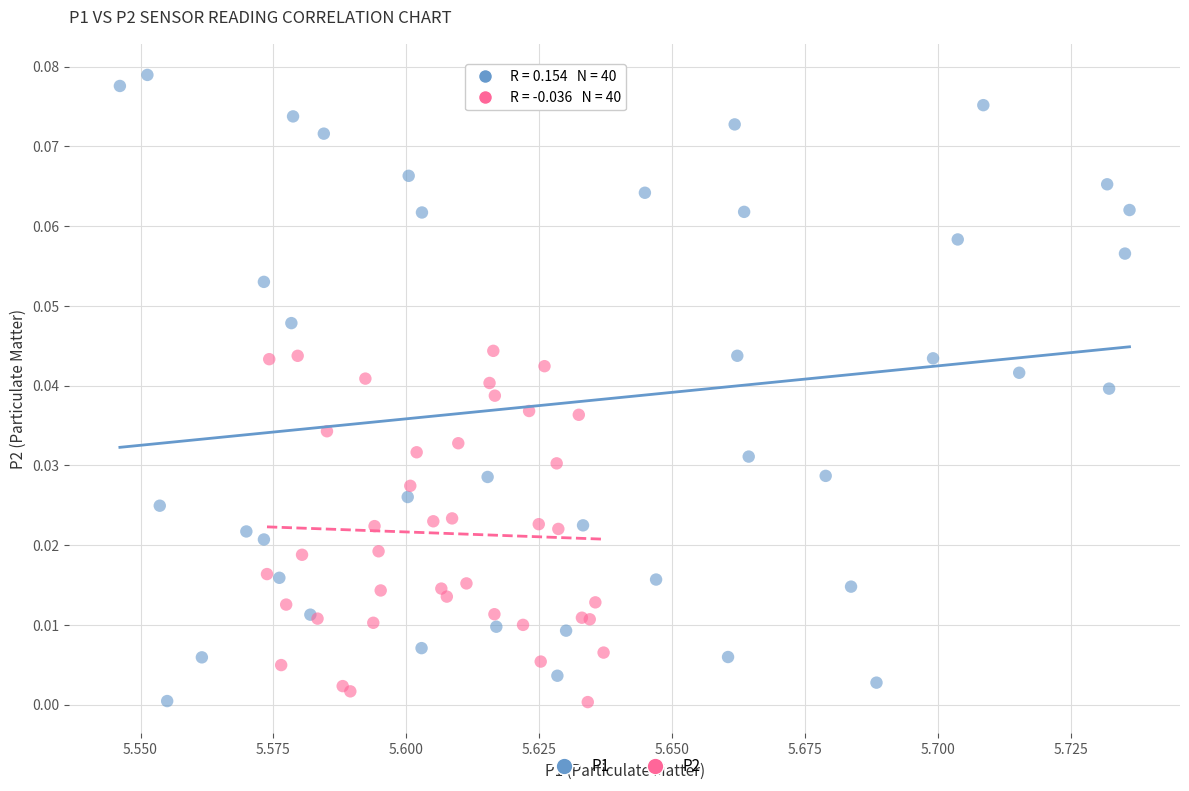

Which series has the widest spread of Y values?

P1